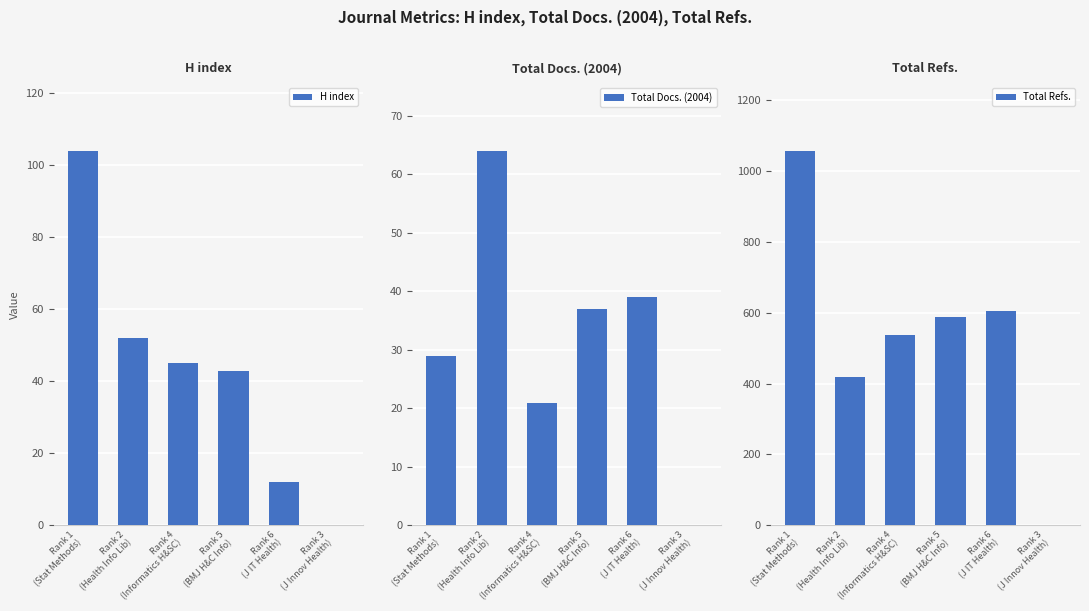

Which has a higher value, Rank 4
(Informatics H&SC) or Rank 2
(Health Info Lib)?

Rank 2
(Health Info Lib)